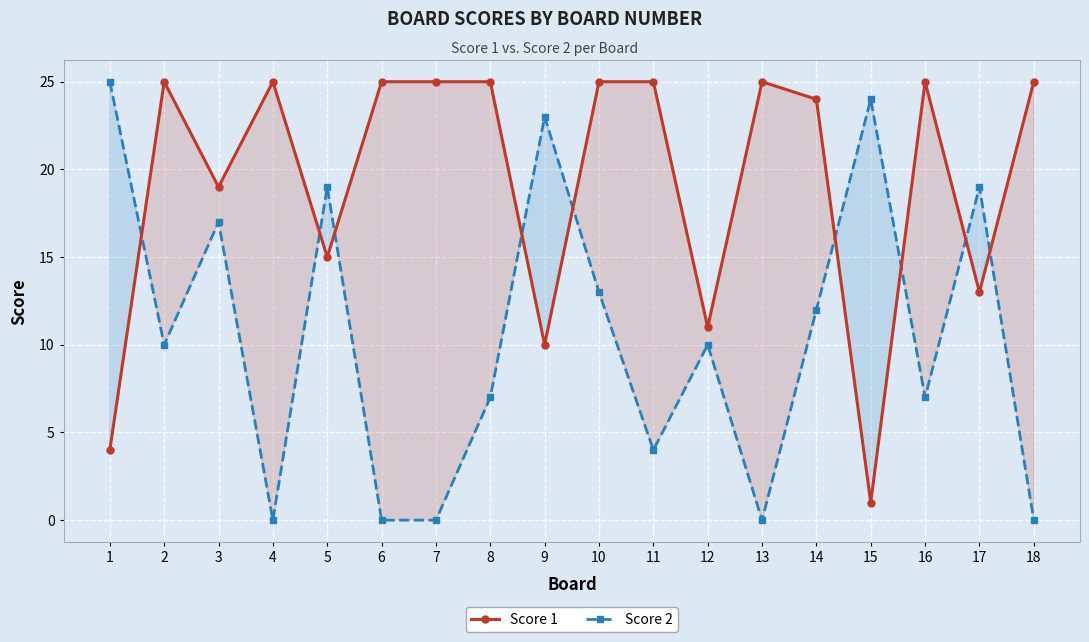

How many lines are shown in the chart?

2